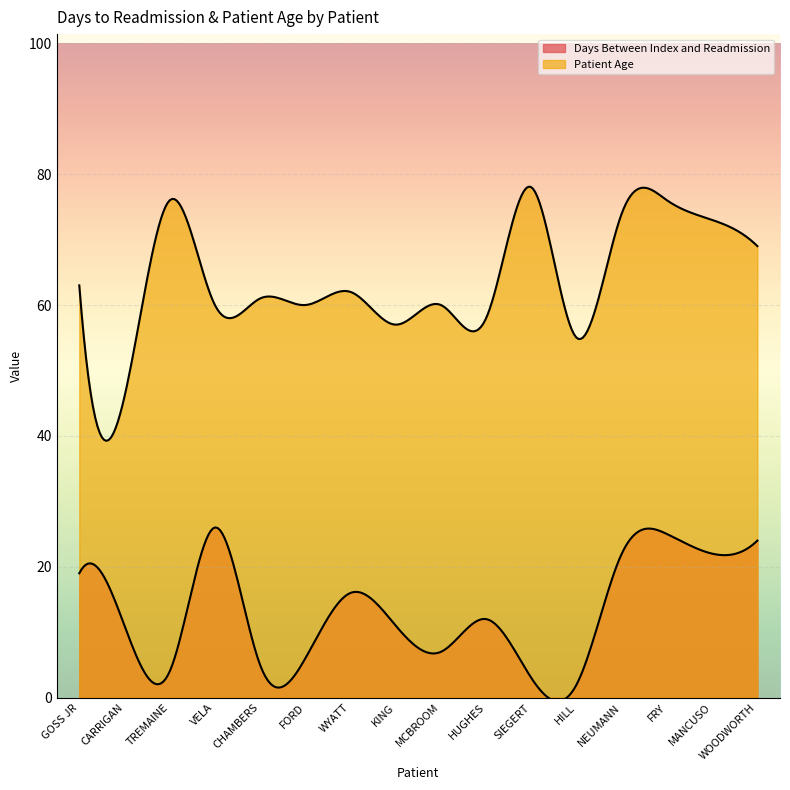

At which label is Days Between Index and Readmission closest to 14?

WYATT